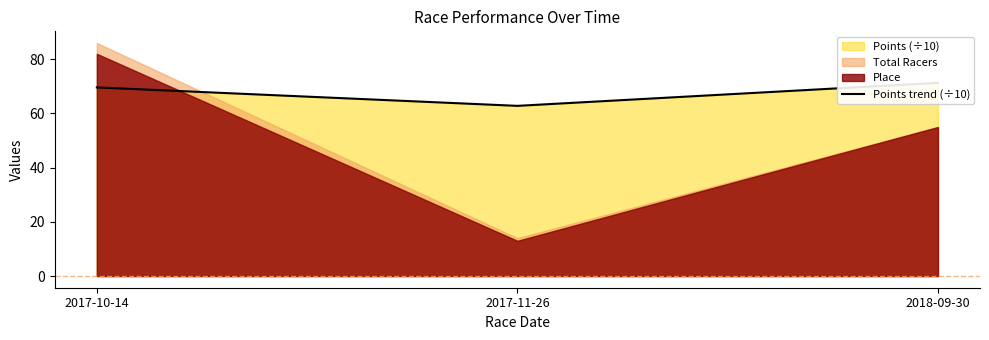

Approximately how many times larger is the value at 2017-11-26 compared to 2017-10-14?

0.9